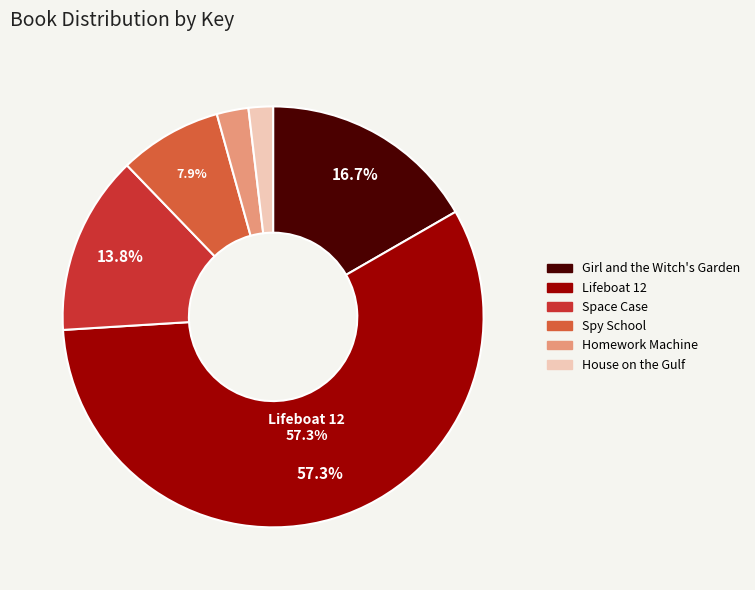

Which slice is the largest?

Lifeboat 12